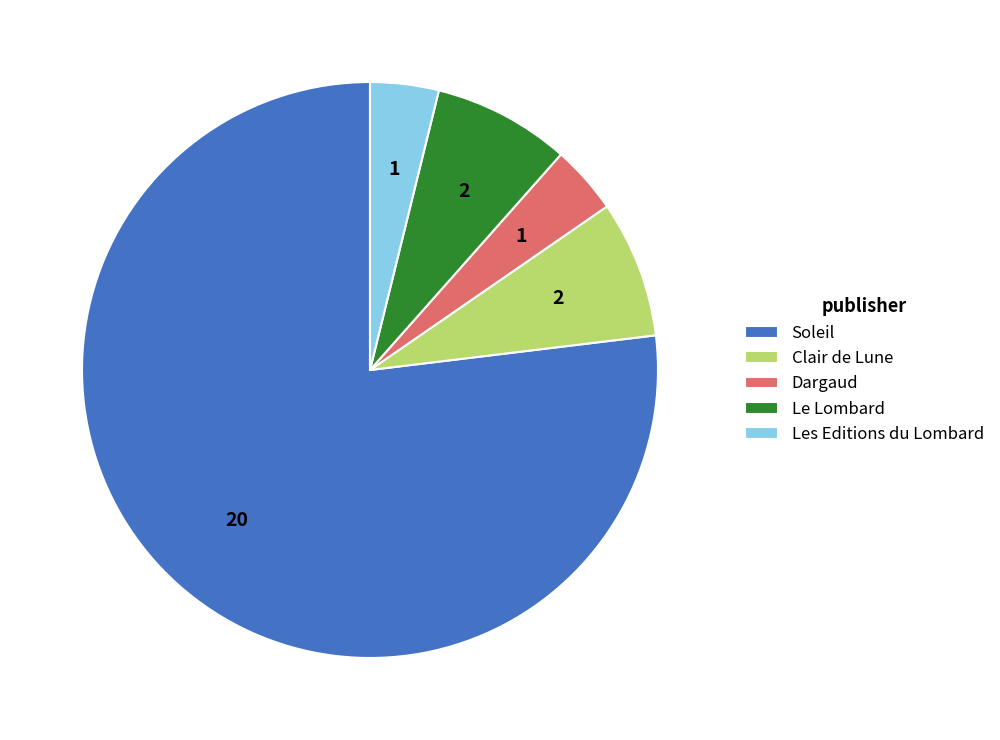

Which slice represents more than half of the pie?

Soleil